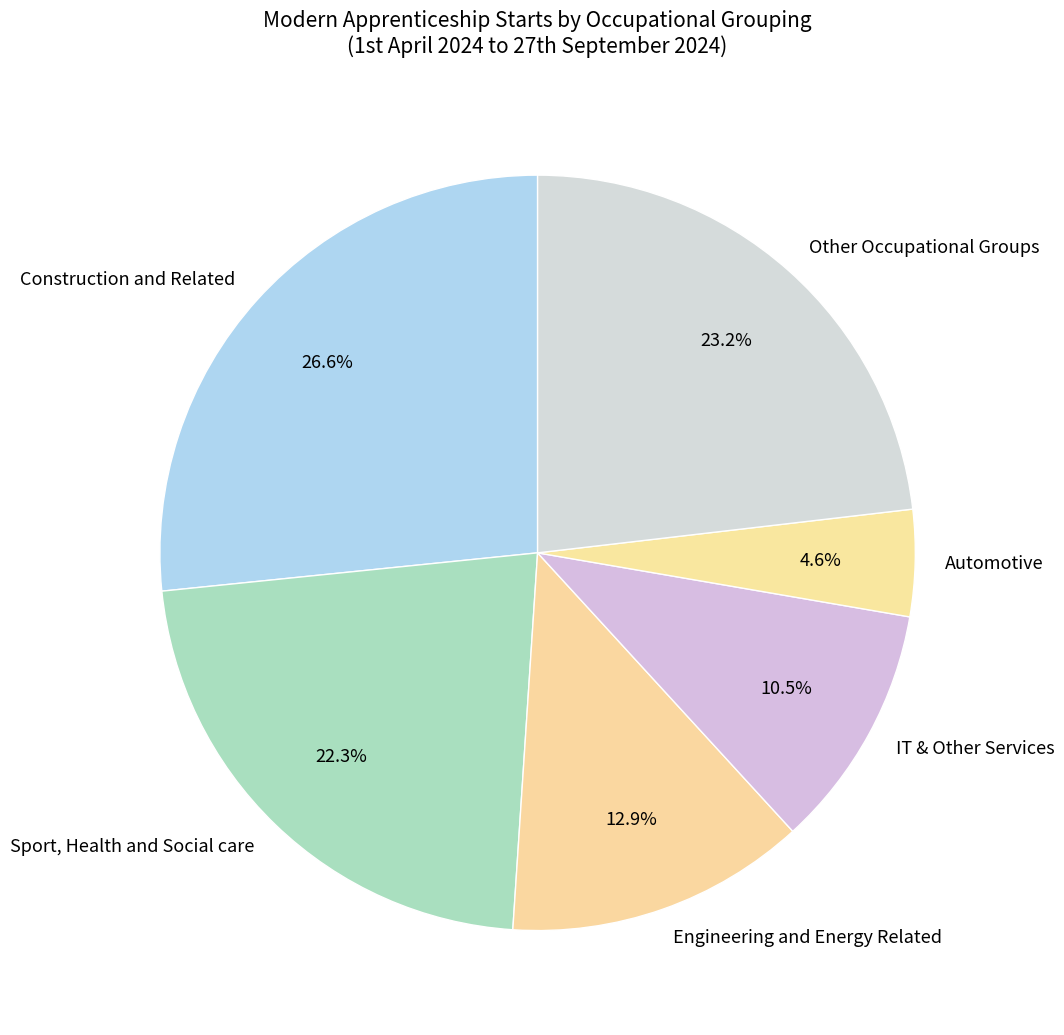

Which category has the biggest portion of the pie?

Construction and Related